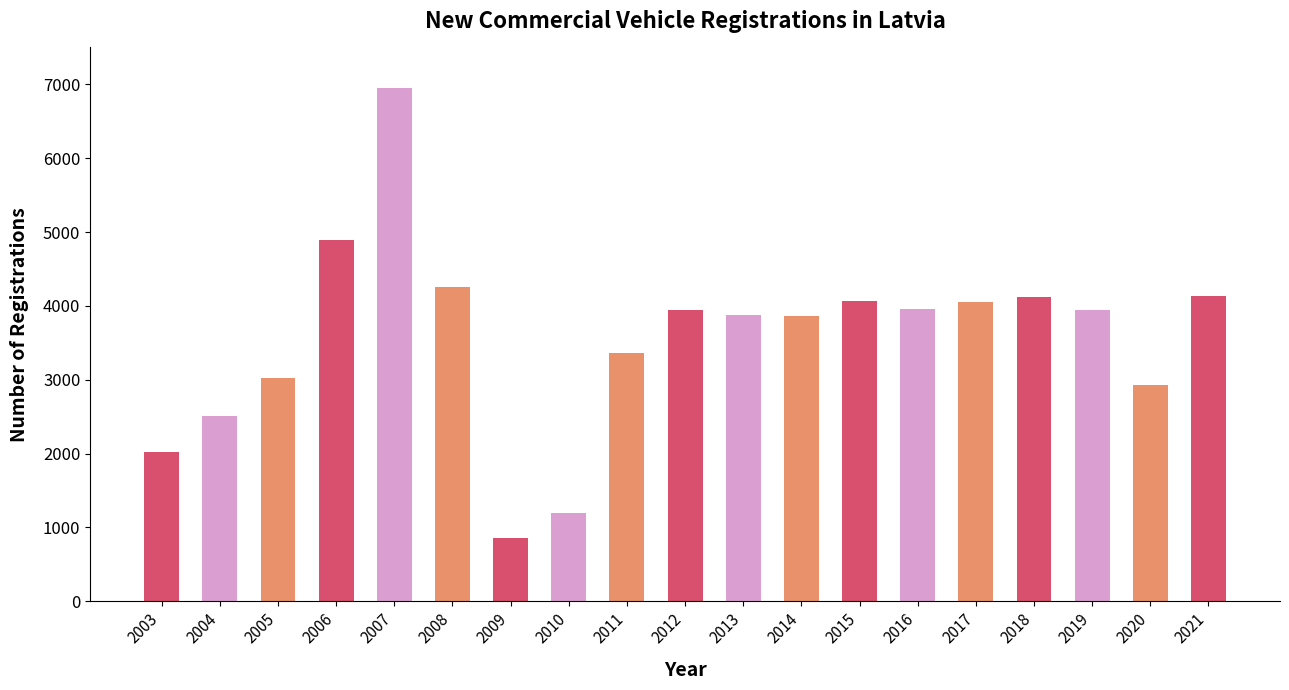

What is the value of the 10th bar from the left?

3939